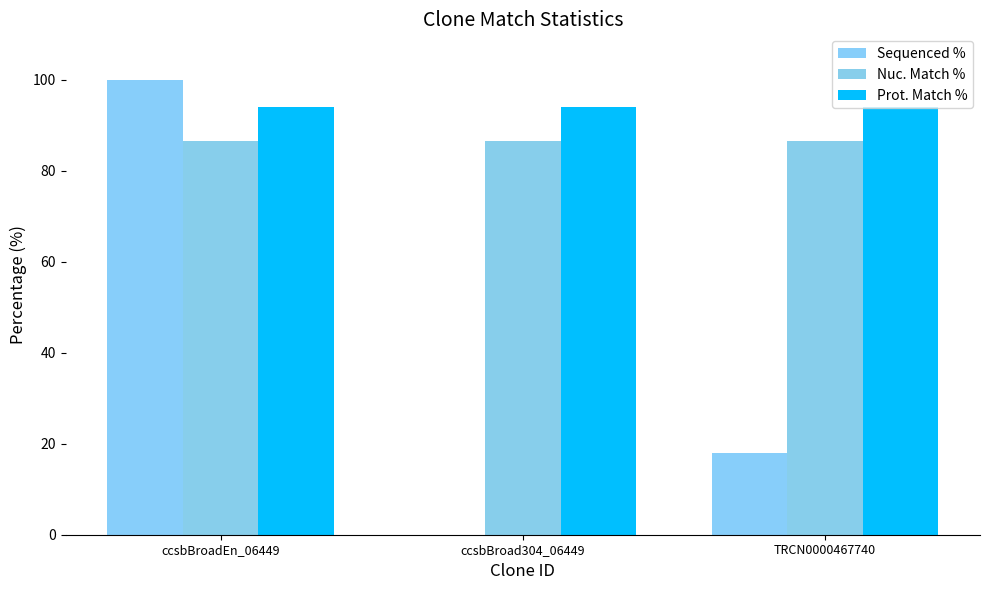

Is the value of Sequenced % at ccsbBroad304_06449 greater than the value of Prot. Match % at ccsbBroadEn_06449?

No